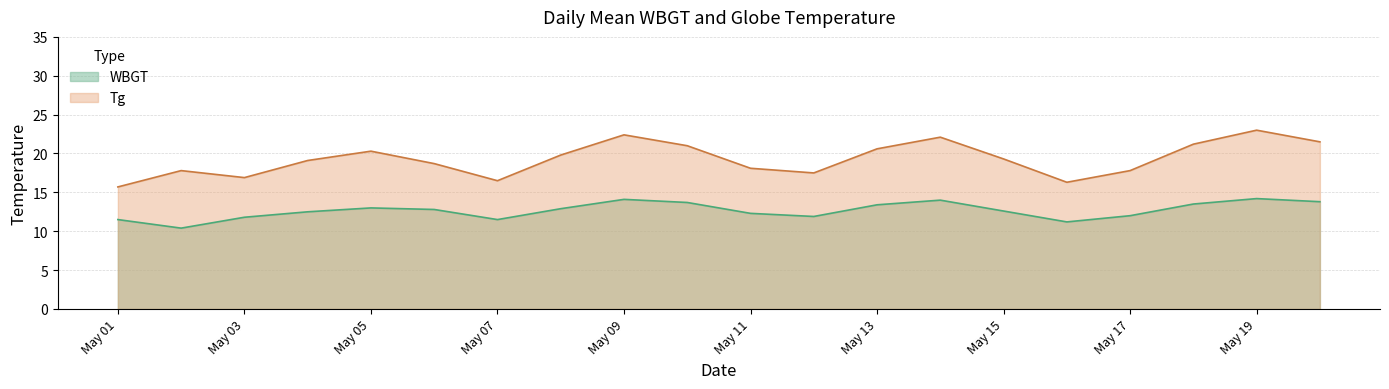

What is the sum of the Tg values at 2022/5/11 and 2022/5/19?

41.1